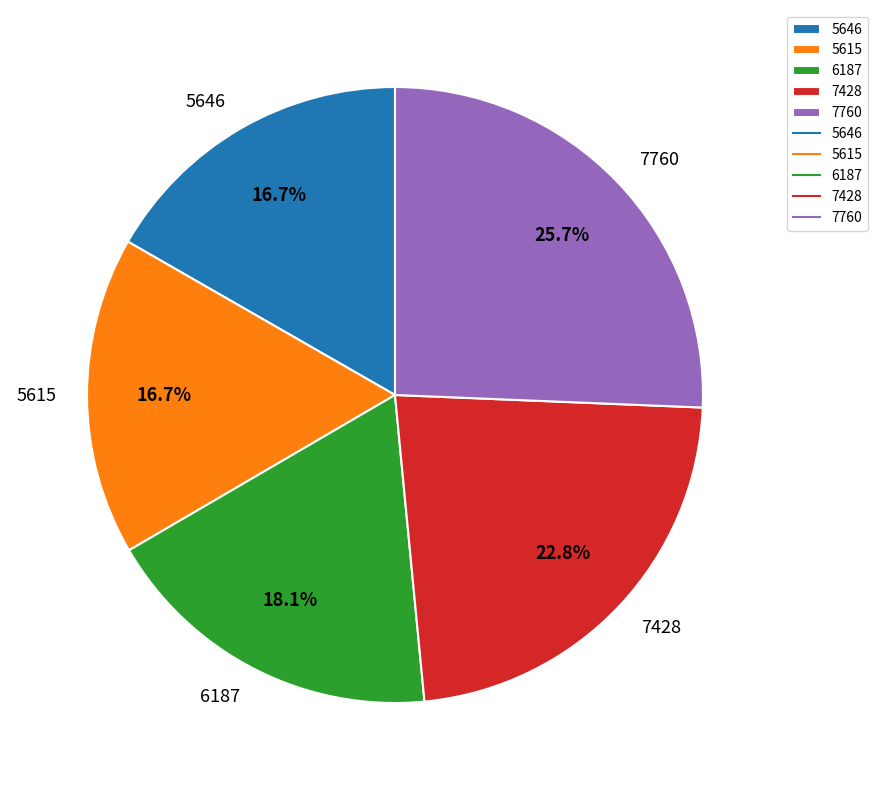

Approximately how many times larger is the value at 6187 compared to 5646?

1.1